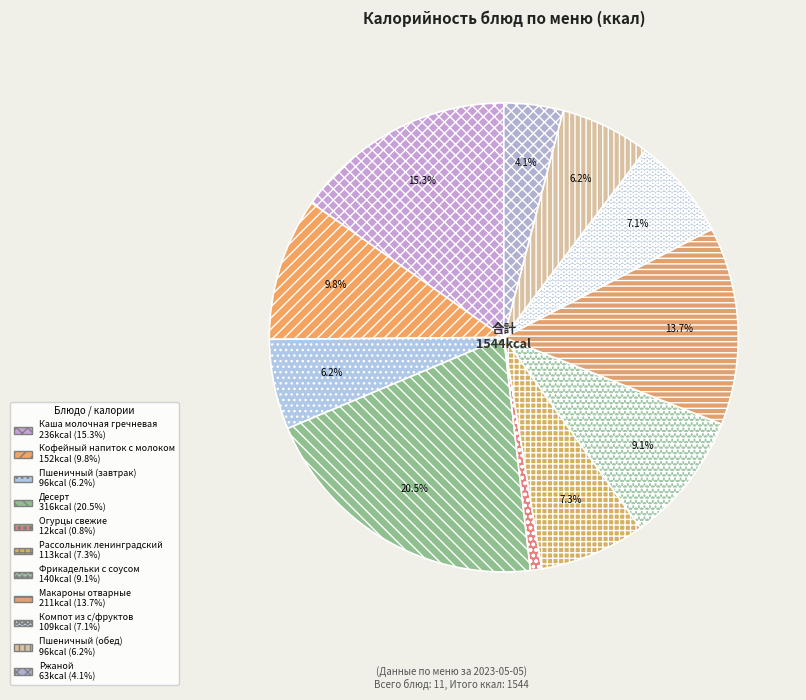

To the nearest percent, what percentage of the pie is Огурцы свежие?

1%